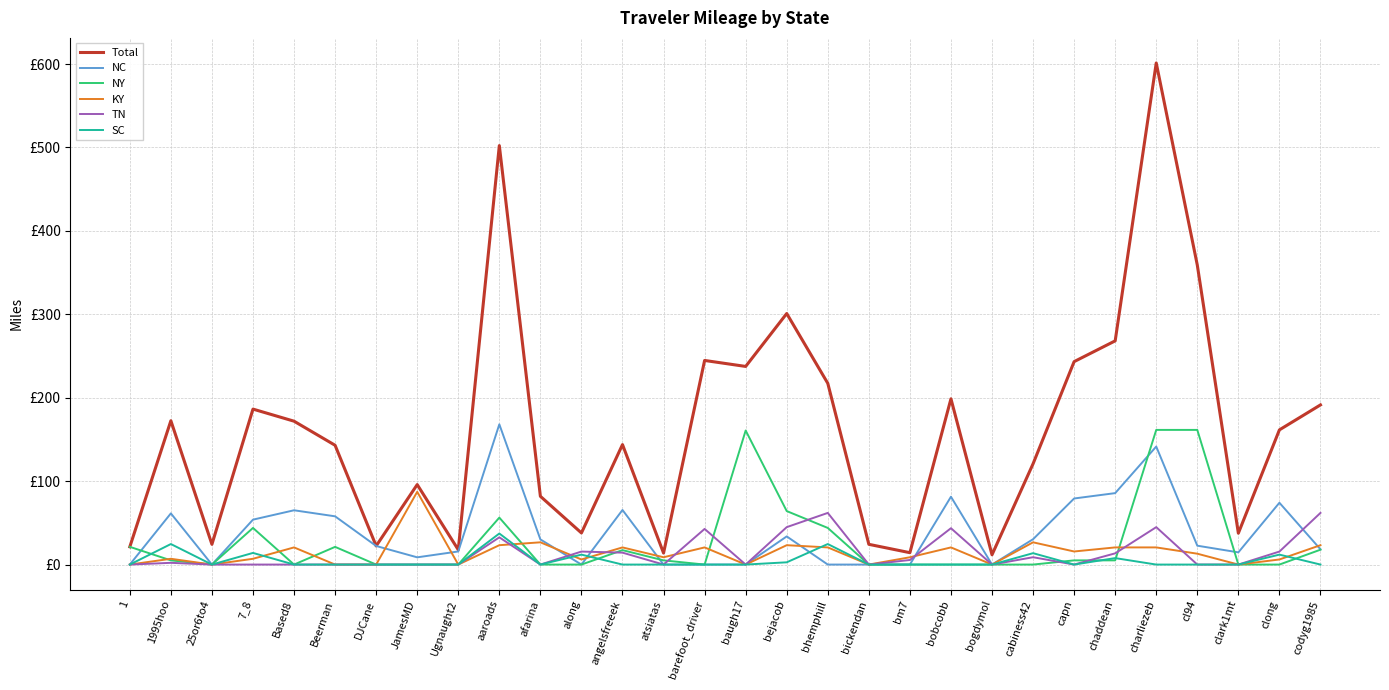

Reading right to left, what are all the values shown in this chart?

Total: 191.4	161.5	37.6	359.0	601.3	268.2	243.3	120.8	11.7	198.7	14.2	24.3	217.2	300.9	237.5	244.7	13.8	143.8	37.9	81.8	502.3	17.7	95.9	22.3	143.0	171.9	186.4	24.3	172.4	21.2
NC: 18.3	74.1	14.6	22.6	141.5	85.6	79.2	30.4	0.0	81.3	0.0	0.0	0.0	33.8	0.0	0.0	0.0	65.4	0.0	30.1	168.1	15.7	8.7	22.3	57.8	65.1	53.9	0.0	61.4	0.0
NY: 17.8	0.0	0.0	161.4	161.4	5.0	5.0	0.0	0.0	0.0	0.0	0.0	43.9	64.1	160.7	0.0	5.0	17.3	0.0	0.0	56.3	0.0	0.0	0.0	21.2	0.0	43.9	0.0	5.0	21.2
KY: 23.2	6.1	0.0	13.0	20.6	20.6	15.7	26.7	0.0	20.6	8.8	0.0	20.6	23.2	0.0	20.6	8.8	20.6	6.1	26.7	23.2	0.0	87.2	0.0	0.0	20.6	6.9	0.0	6.9	0.0
TN: 61.9	15.6	0.0	0.0	44.9	13.5	0.0	8.8	0.0	43.6	5.5	0.0	61.9	44.9	0.0	42.7	0.0	14.3	15.6	0.0	32.6	0.0	0.0	0.0	0.0	0.0	0.0	0.0	2.1	0.0
SC: 0.0	11.9	0.0	0.0	0.0	7.8	0.0	13.7	0.0	0.0	0.0	0.0	24.6	2.7	0.0	0.0	0.0	0.0	11.9	0.0	37.2	0.0	0.0	0.0	0.0	0.0	14.0	0.0	24.6	0.0